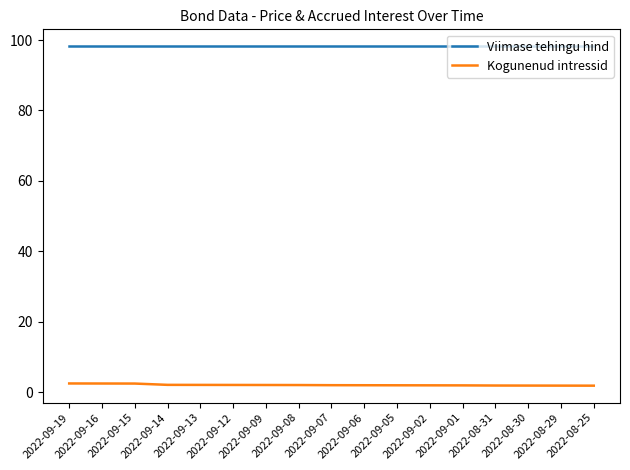

What are all the series names shown in the legend?

Viimase tehingu hind, Kogunenud intressid